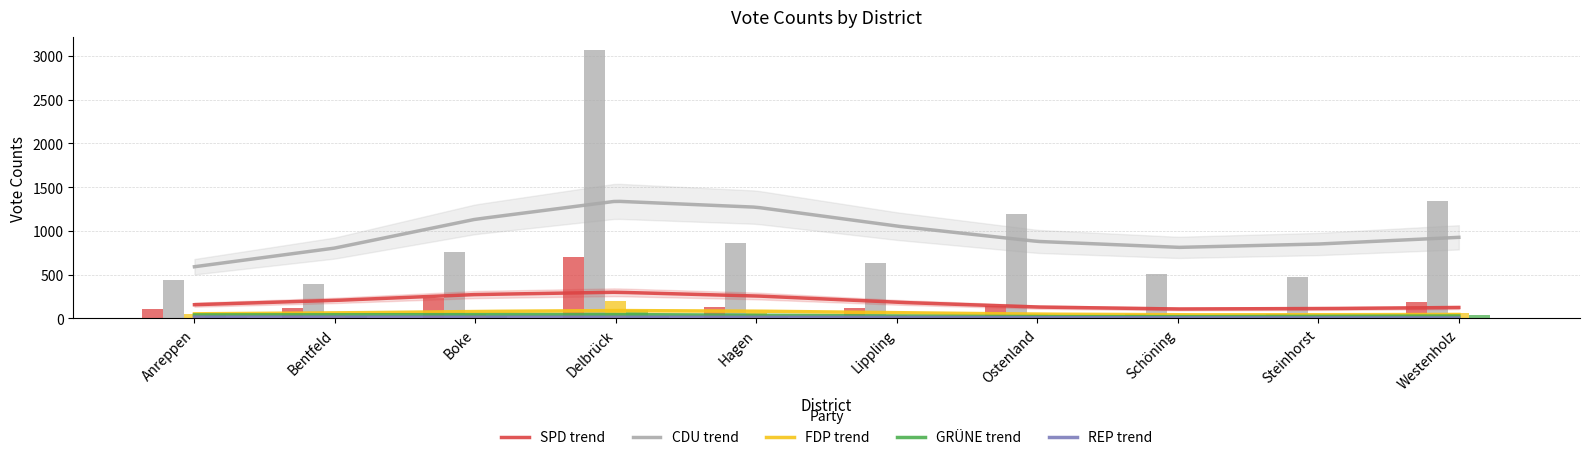

Where does the GRÜNE series first go above 26?

Anreppen